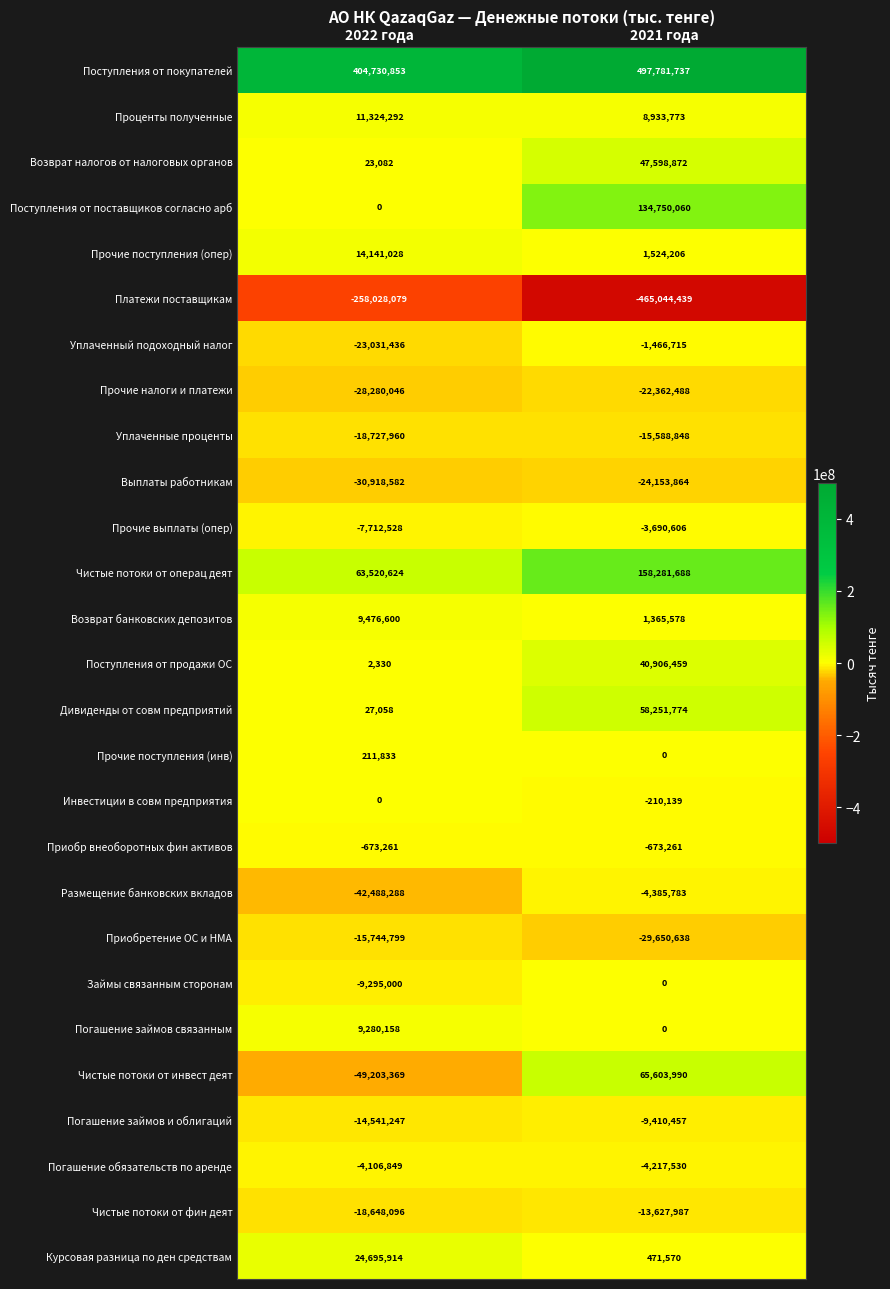

What is the total value across all series at 2021 года?

420986952